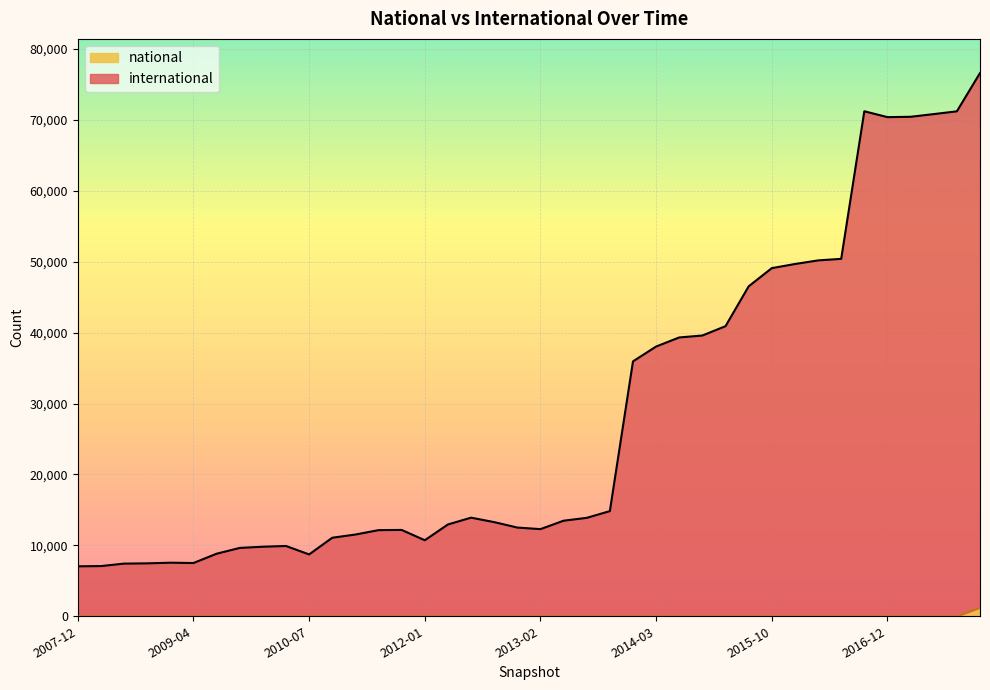

In international, how many points are higher than both neighbors (excluding endpoints)?

5